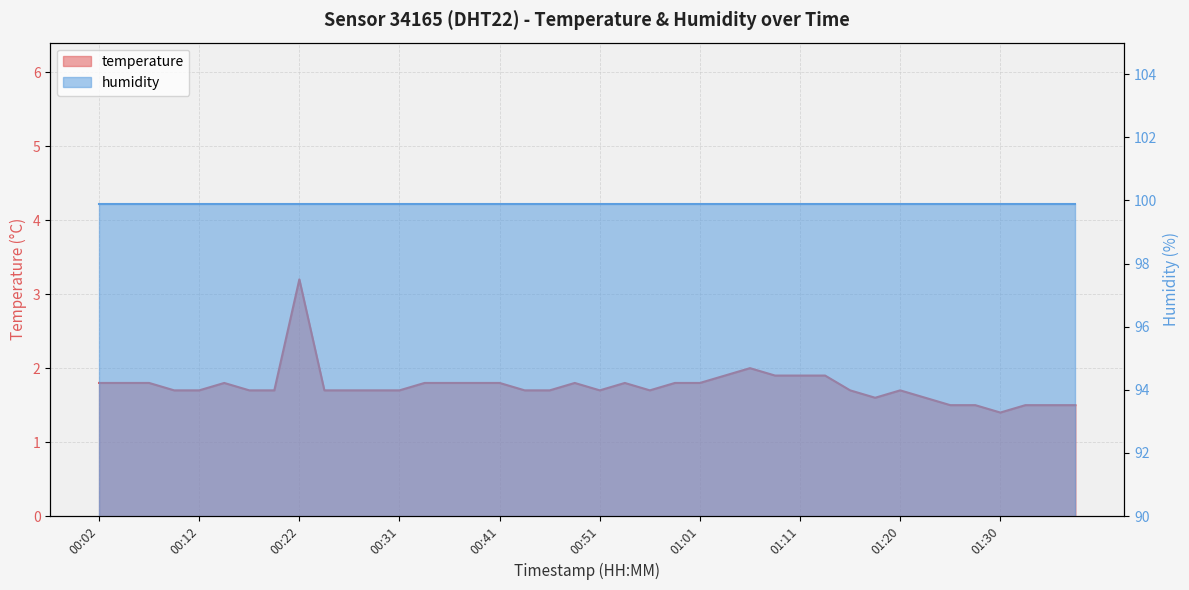

The value at 01:28 is 1.5. True or false?

True